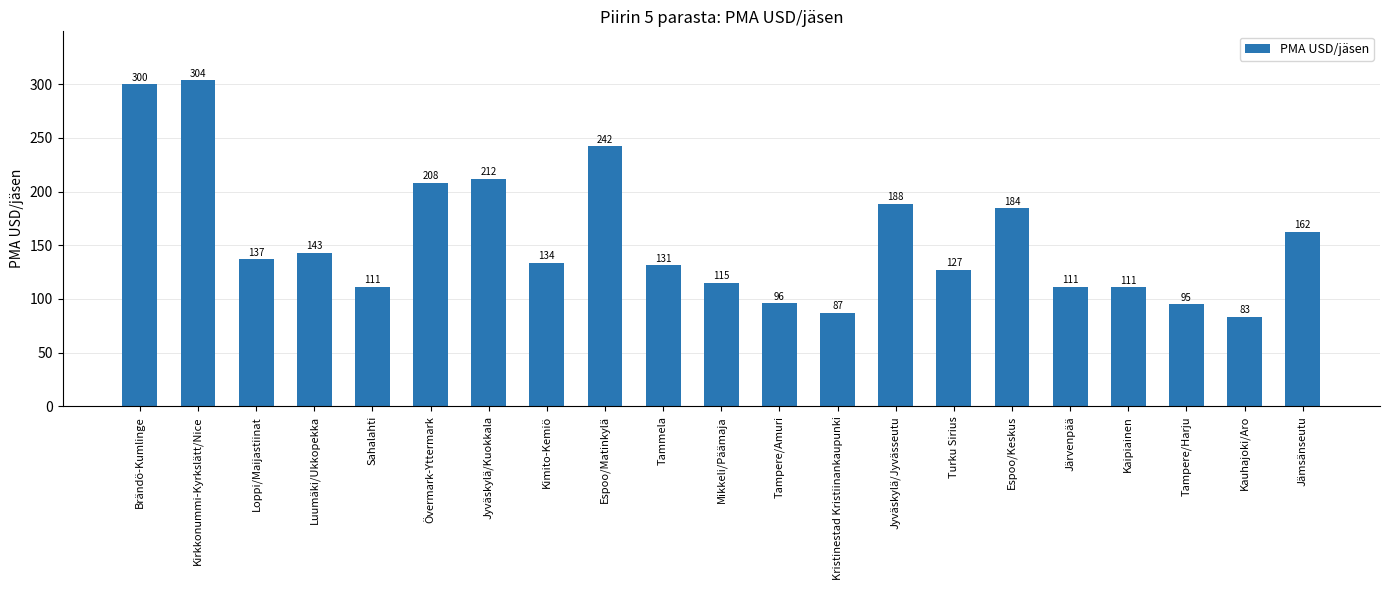

Is it true that the value at Jyväskylä/Kuokkala is 113.2?

False